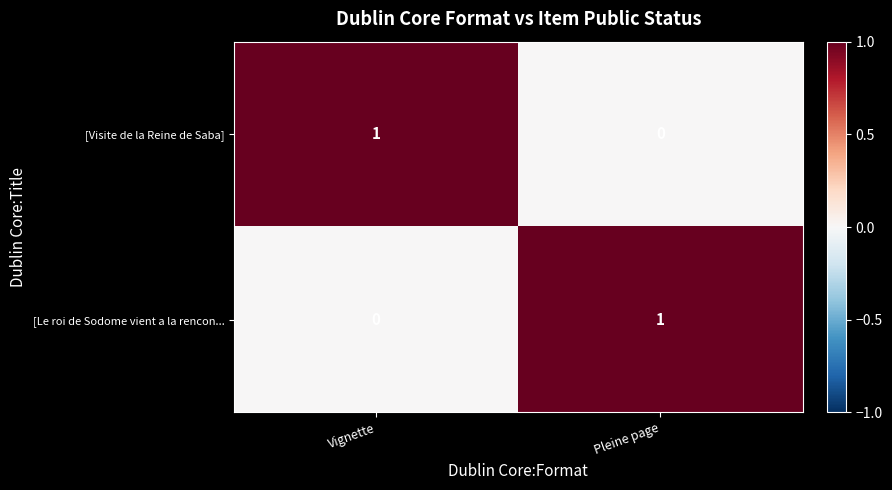

Count the number of data series in this chart.

2